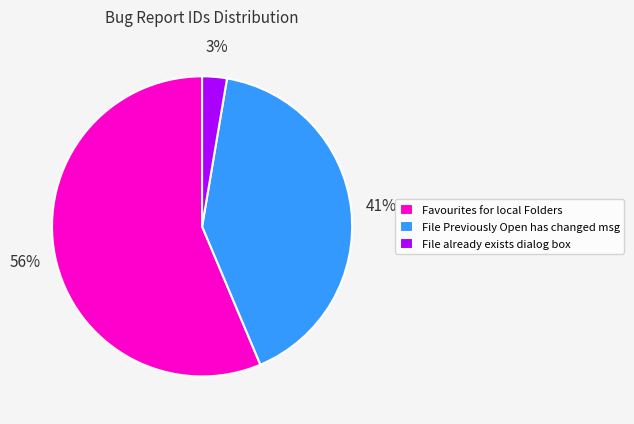

The File already exists dialog box slice represents 3% of the pie. True or false?

True